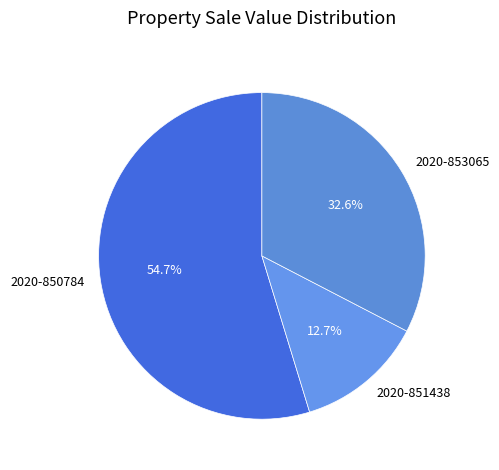

What portion of the pie excludes 2020-851438?

87.3%